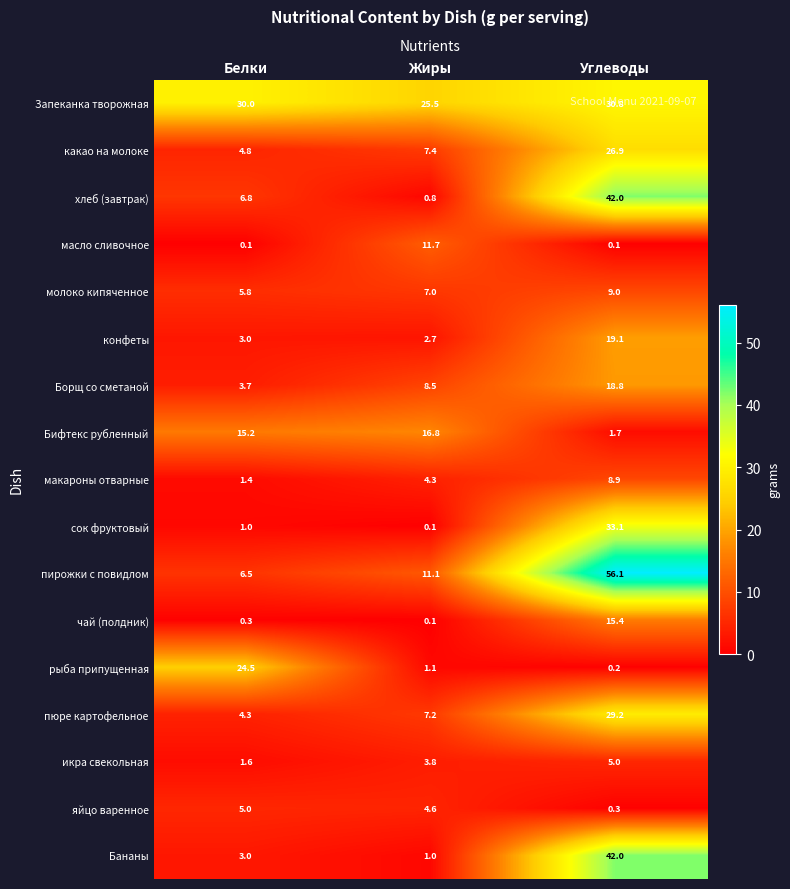

Which category has the lowest value in the пирожки с повидлом series?

Белки